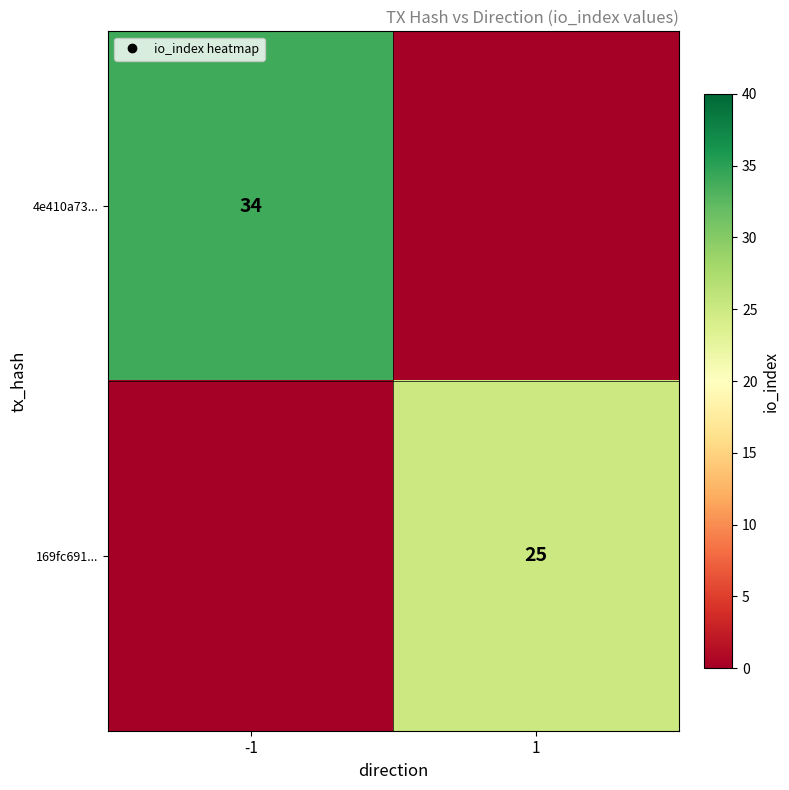

Where is 169fc691... nearest to the value 12?

-1